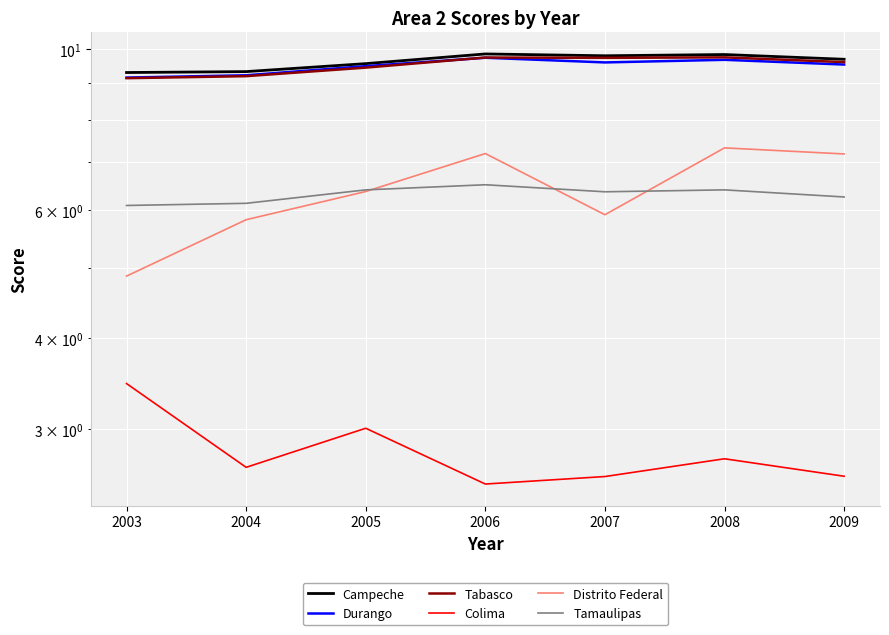

List the series in order of their peak value, highest first.

Campeche, Tabasco, Durango, Distrito Federal, Tamaulipas, Colima